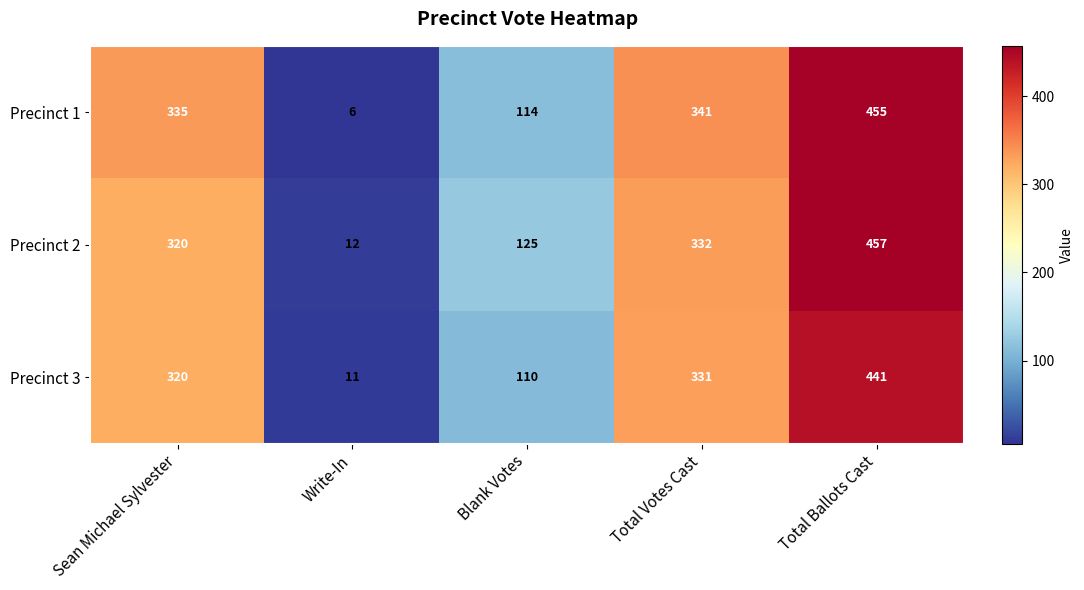

At which category is the sum across all series the highest?

Total Ballots Cast